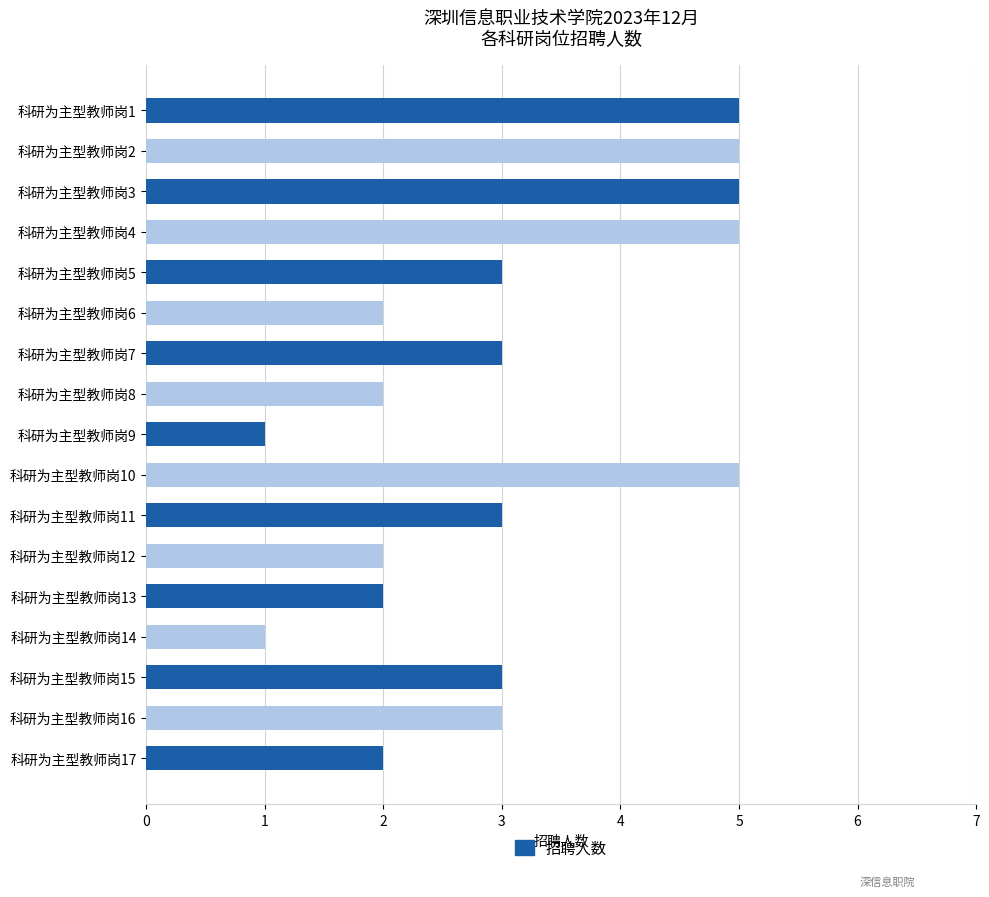

Count the number of data series in this chart.

1